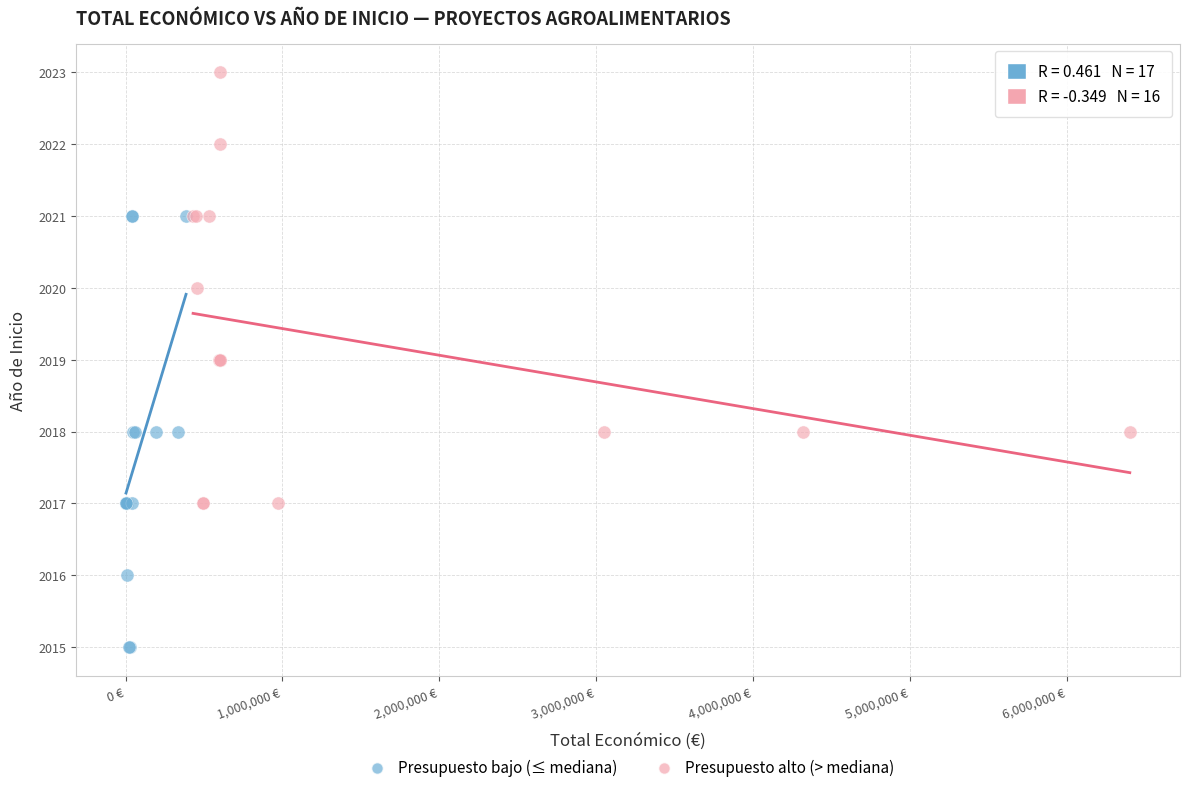

Which series contains the lowest Y value?

Presupuesto bajo (≤ mediana)